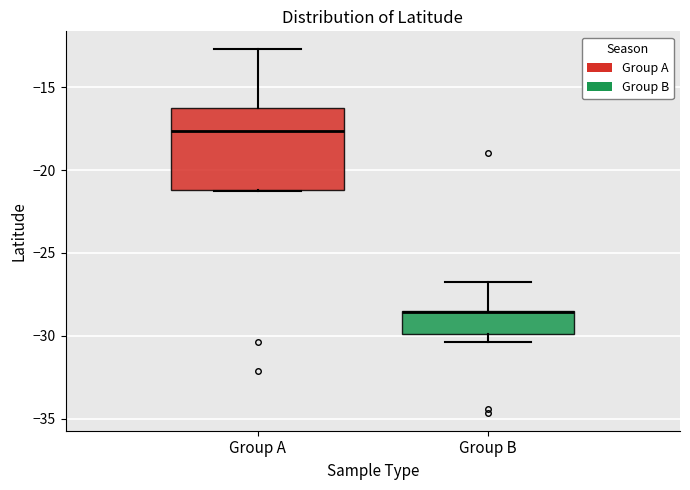

Where is the lower edge of the box for Group B on the y-axis? The values are not printed on the chart, so give them approximately, as read against the axis.

-30.0